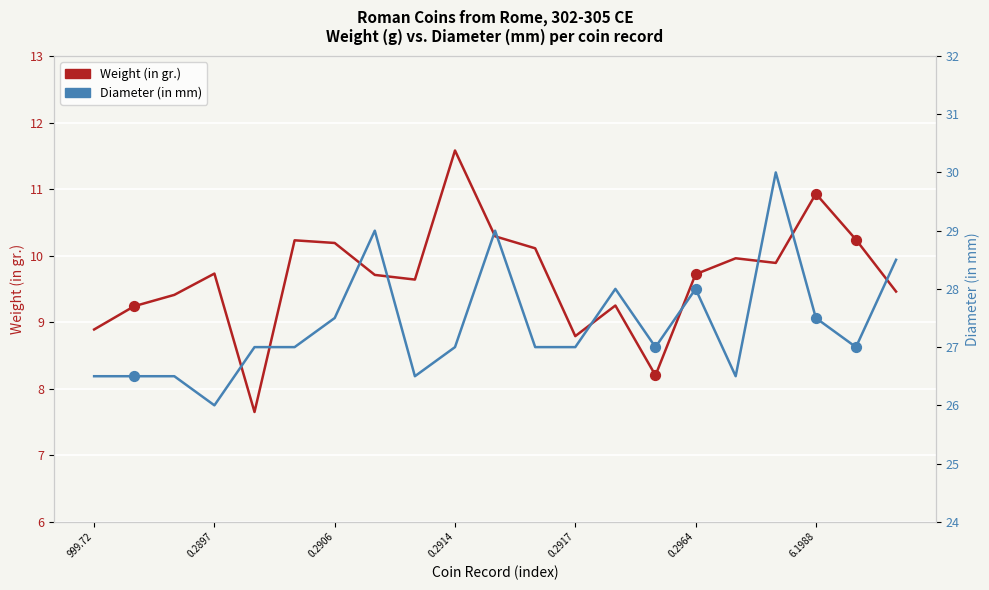

Is the value of Weight (in gr.) at 7 greater than the value of Diameter (in mm) at 16?

No